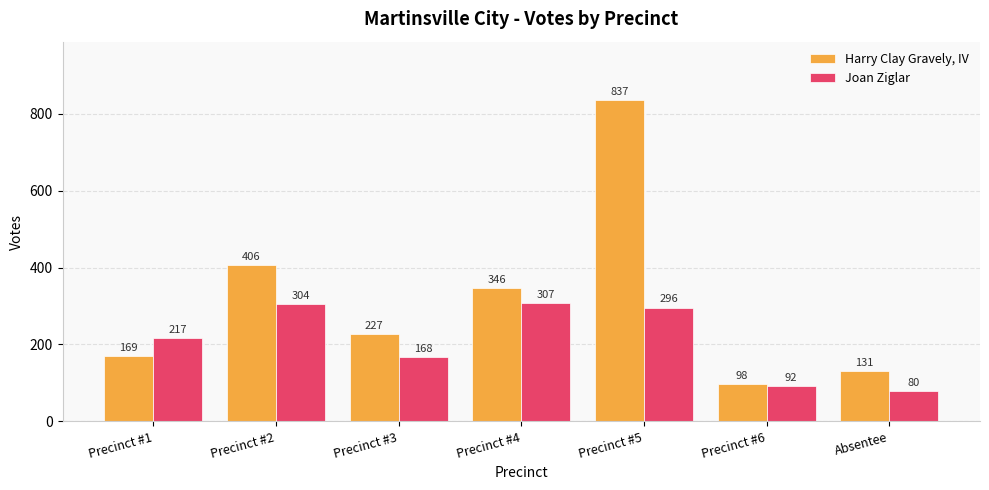

What is the average value of the Joan Ziglar series?

209